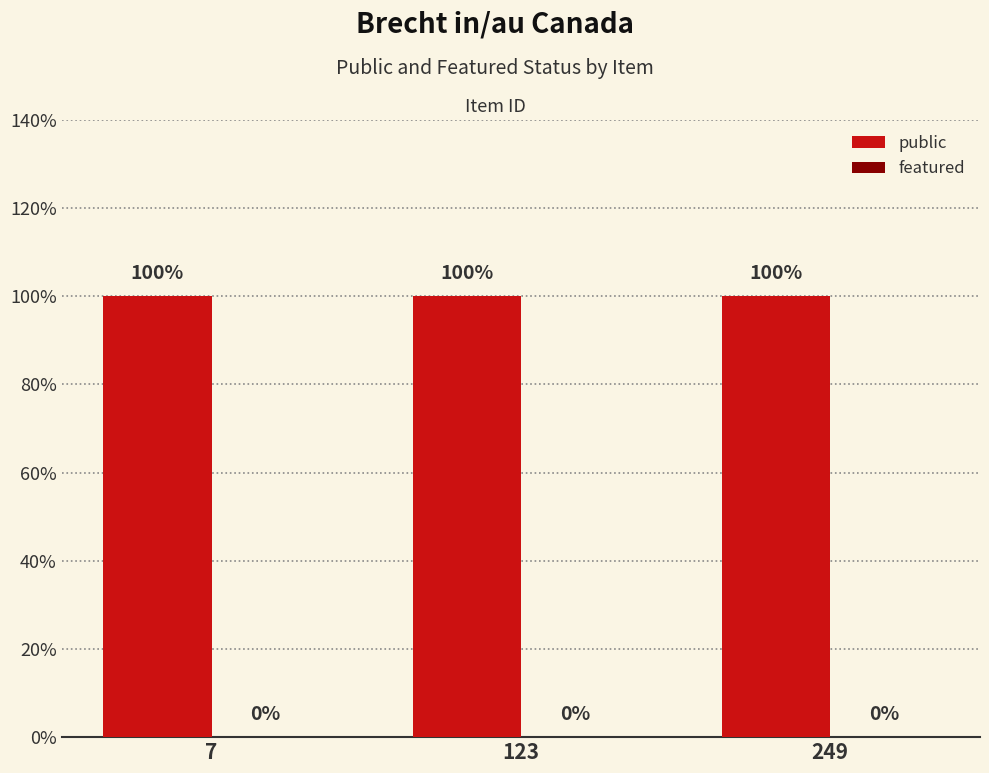

What is the value of the public bar at the 3rd from the left?

1